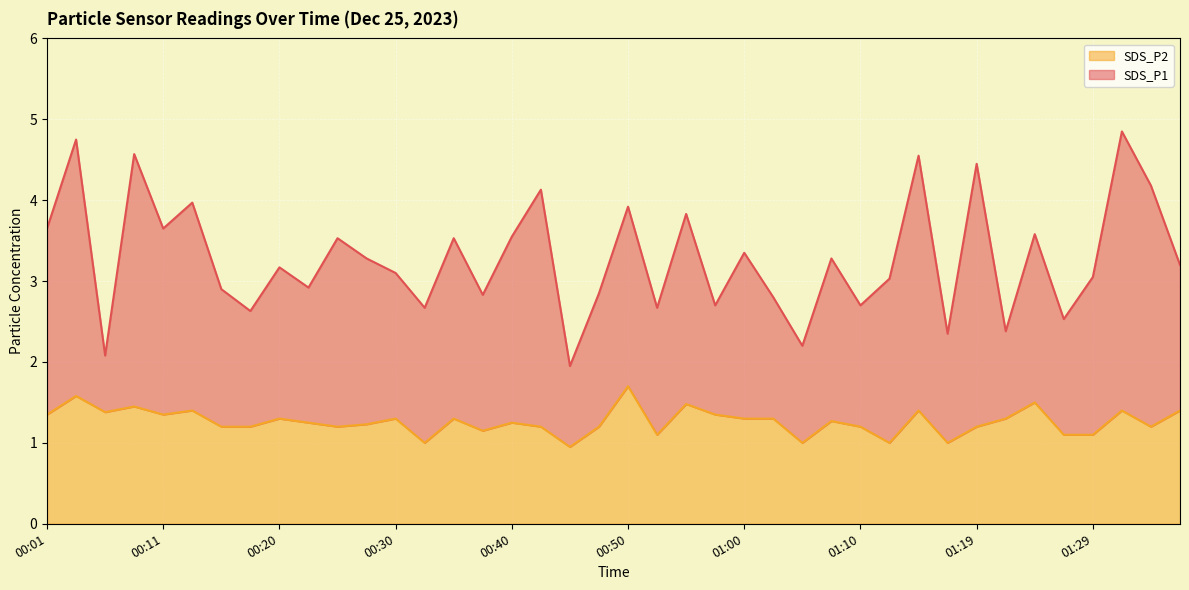

What is the value of the SDS_P2 point at the 5th from the left?

1.4